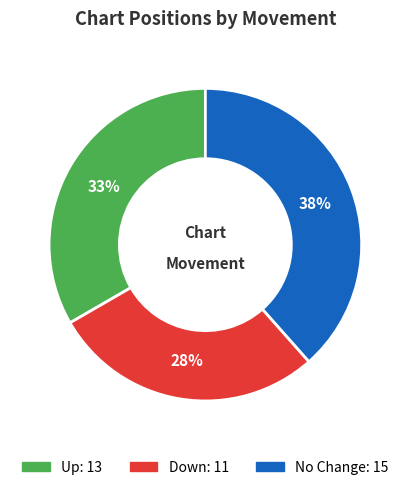

To the nearest percent, what is the average slice percentage?

33%